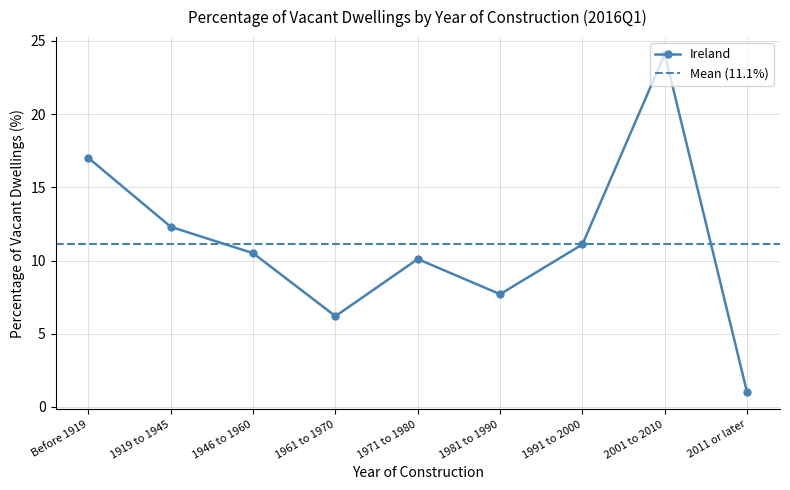

At which label does Ireland reach its minimum?

2011 or later